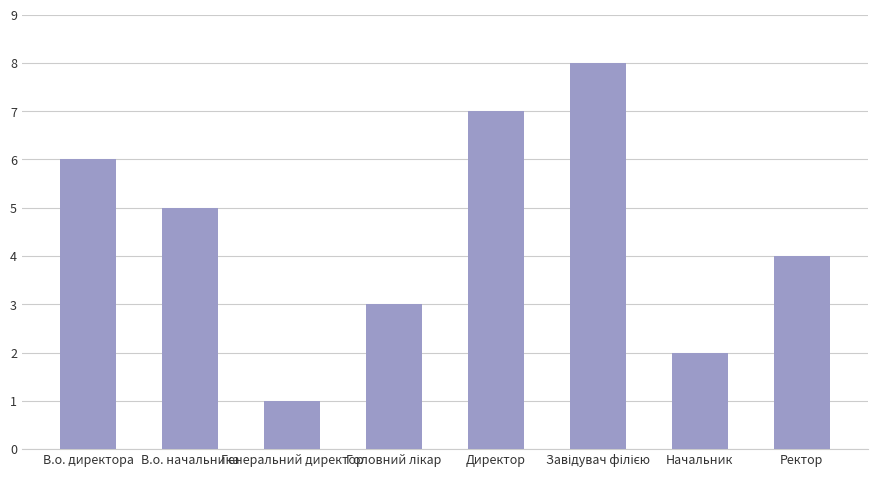

True or false: the data shows 1 at Генеральний директор.

True